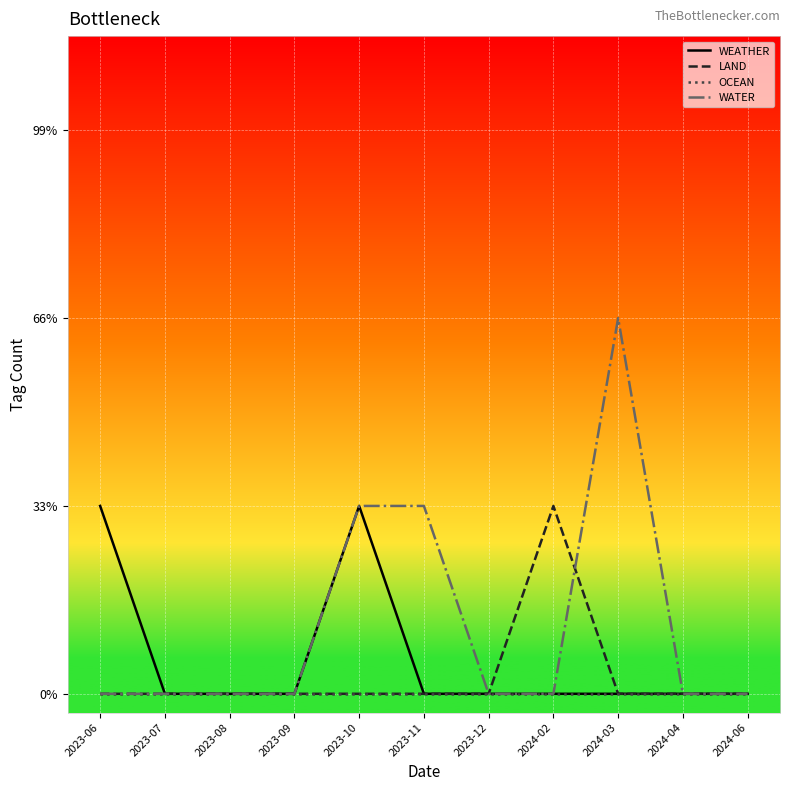

Reading right to left, transcribe all the data shown in this chart.

WEATHER: 2024-06=0	2024-04=0	2024-03=0	2024-02=0	2023-12=0	2023-11=0	2023-10=1	2023-09=0	2023-08=0	2023-07=0	2023-06=1
LAND: 2024-06=0	2024-04=0	2024-03=0	2024-02=1	2023-12=0	2023-11=0	2023-10=0	2023-09=0	2023-08=0	2023-07=0	2023-06=0
OCEAN: 2024-06=0	2024-04=0	2024-03=0	2024-02=0	2023-12=0	2023-11=0	2023-10=0	2023-09=0	2023-08=0	2023-07=0	2023-06=0
WATER: 2024-06=0	2024-04=0	2024-03=2	2024-02=0	2023-12=0	2023-11=1	2023-10=1	2023-09=0	2023-08=0	2023-07=0	2023-06=0